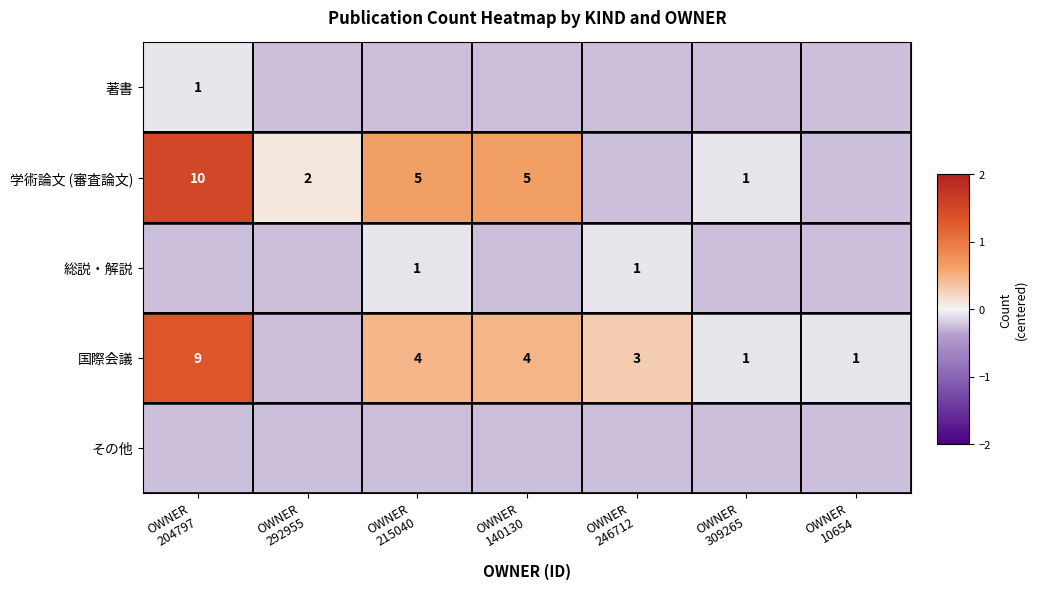

List the series in order of their peak value, highest first.

学術論文 (審査論文), 国際会議, 著書, 総説・解説, その他